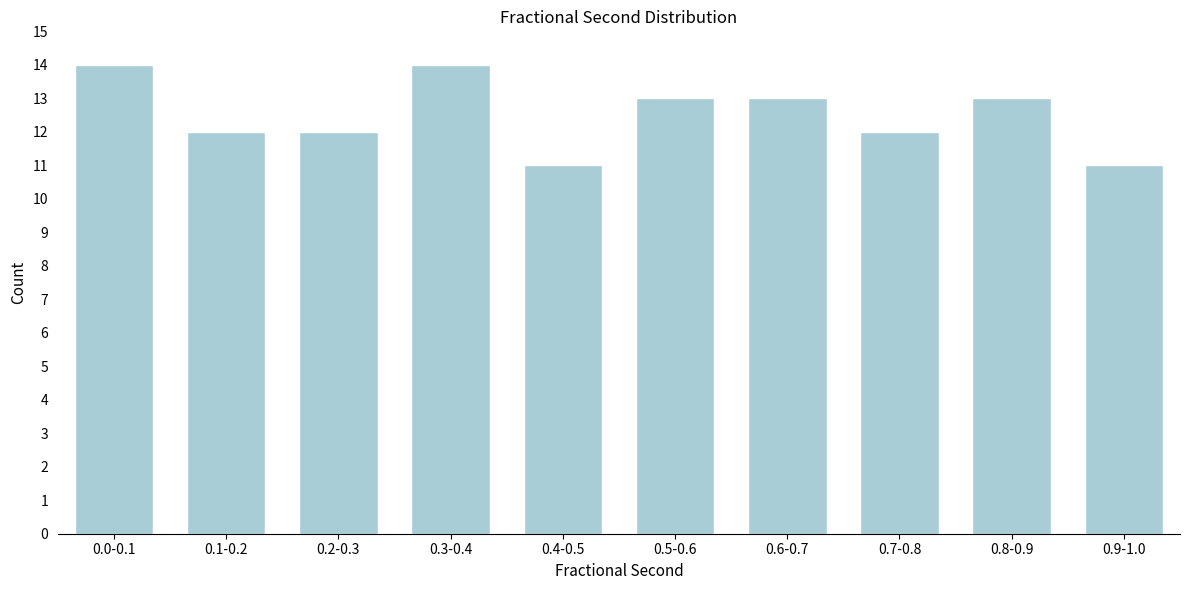

Reading left to right, transcribe all the data shown in this chart.

0.0-0.1=14	0.1-0.2=12	0.2-0.3=12	0.3-0.4=14	0.4-0.5=11	0.5-0.6=13	0.6-0.7=13	0.7-0.8=12	0.8-0.9=13	0.9-1.0=11